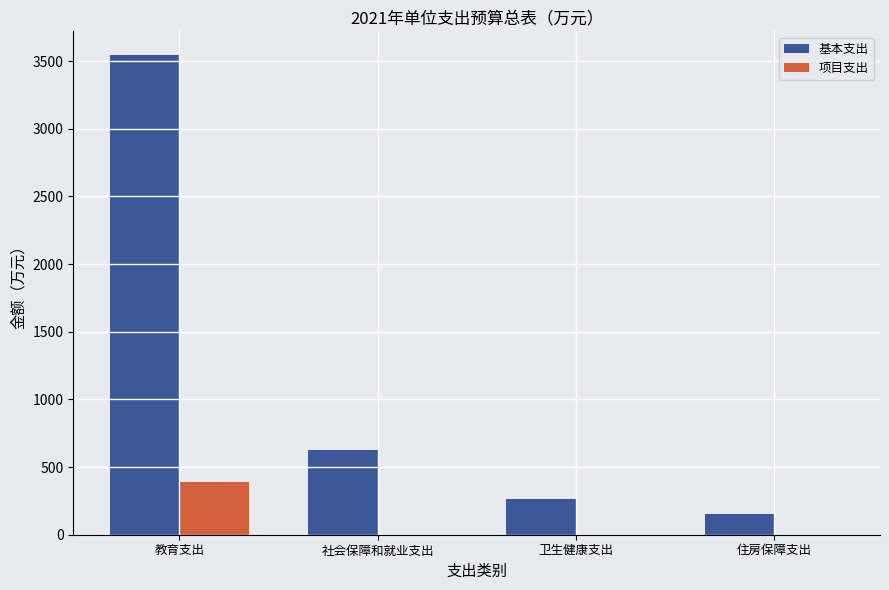

At which category is the sum across all series the highest?

教育支出